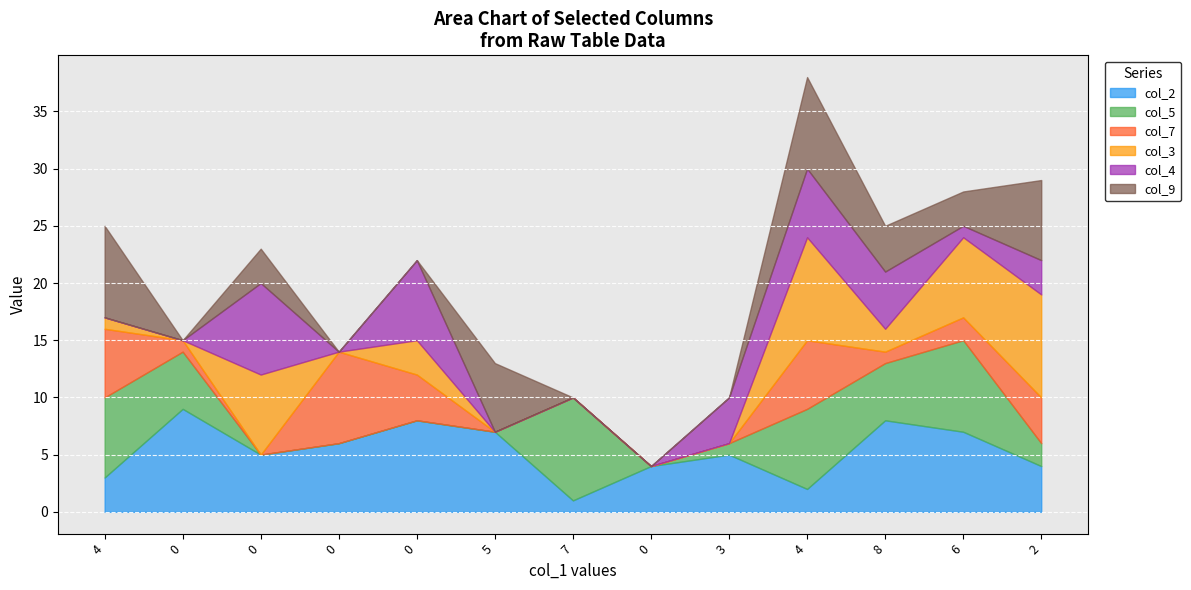

Which category has the highest value in the col_3 series?

4